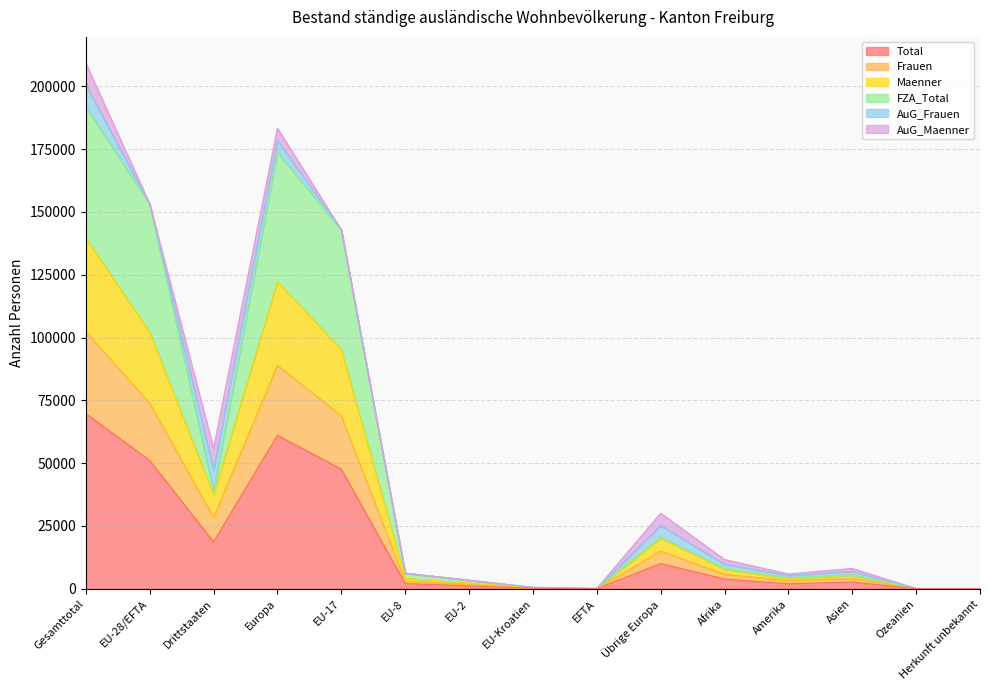

True or false: Frauen and FZA_Total intersect in this chart.

False